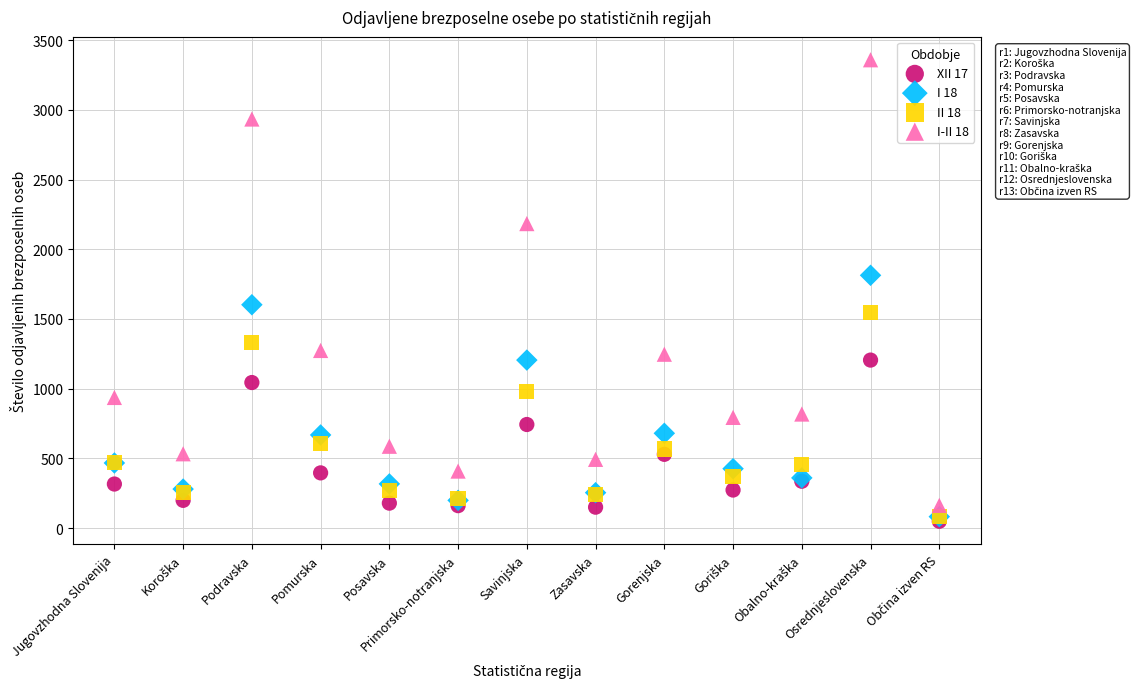

What are all the series names shown in the legend?

XII 17, I 18, II 18, I-II 18